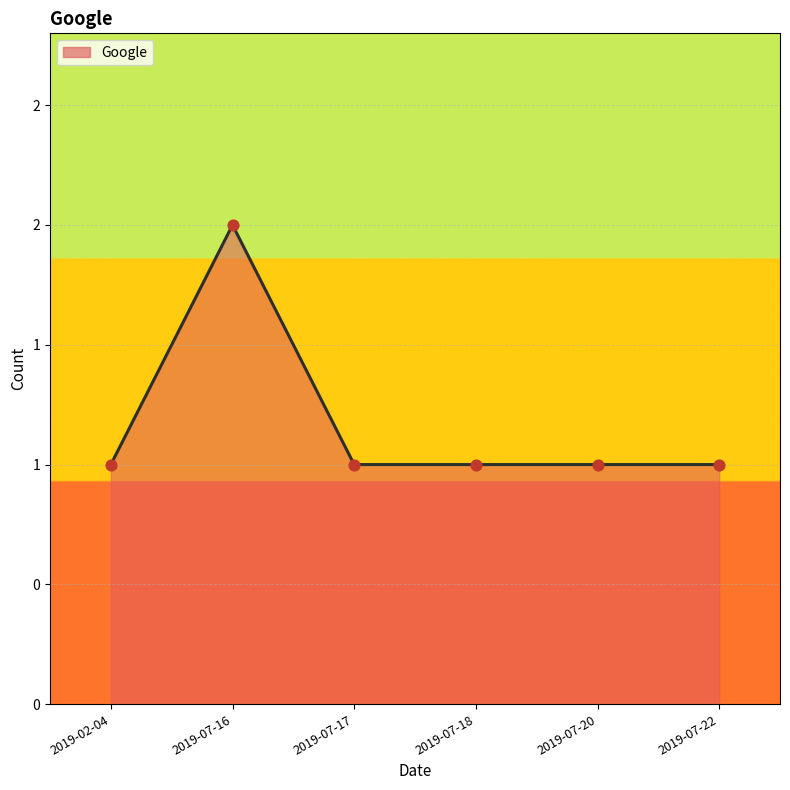

Approximately how many times larger is the value at 2019-02-04 compared to 2019-07-18?

1.0